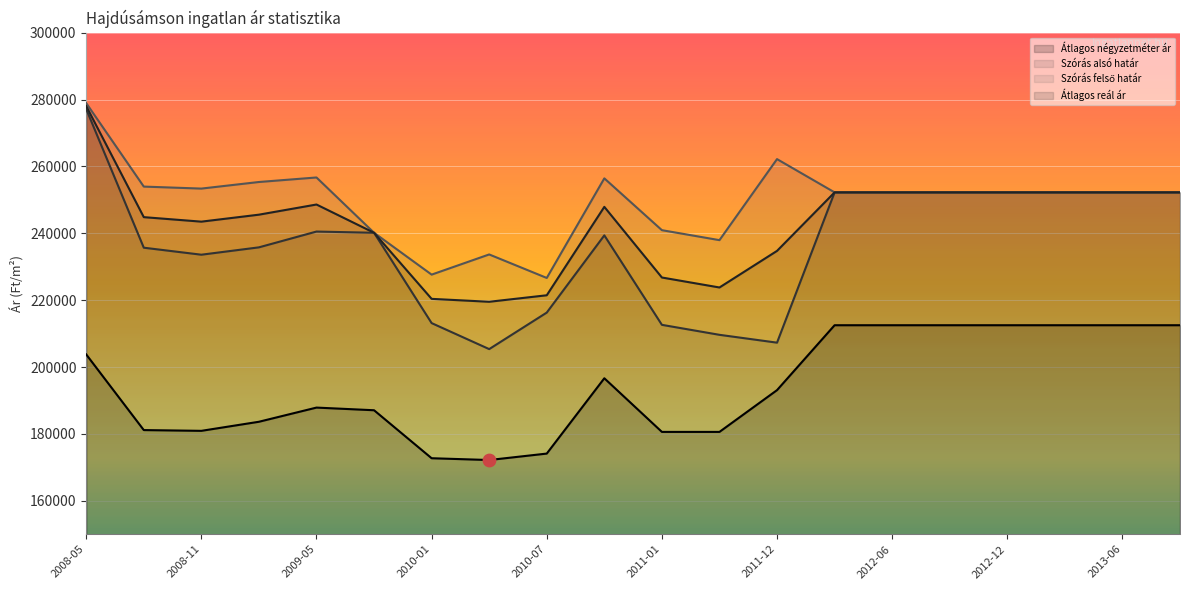

At which category is the sum across all series the highest?

2008-05